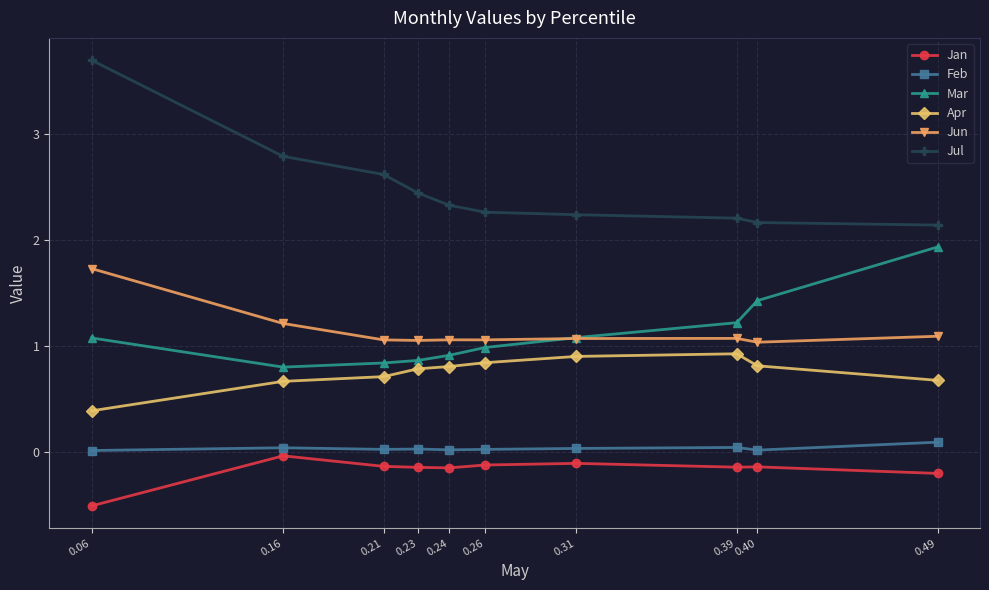

Is it true that Jul equals 0.6 at 0.21?

False